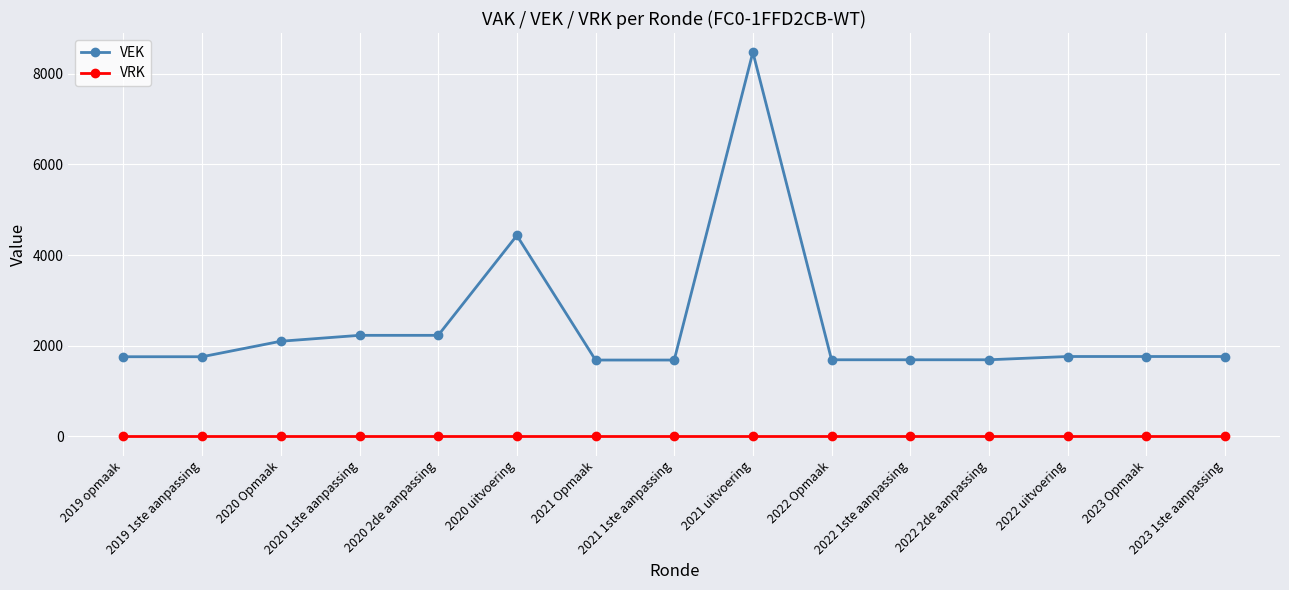

At how many categories does at least one series exceed 4895?

1